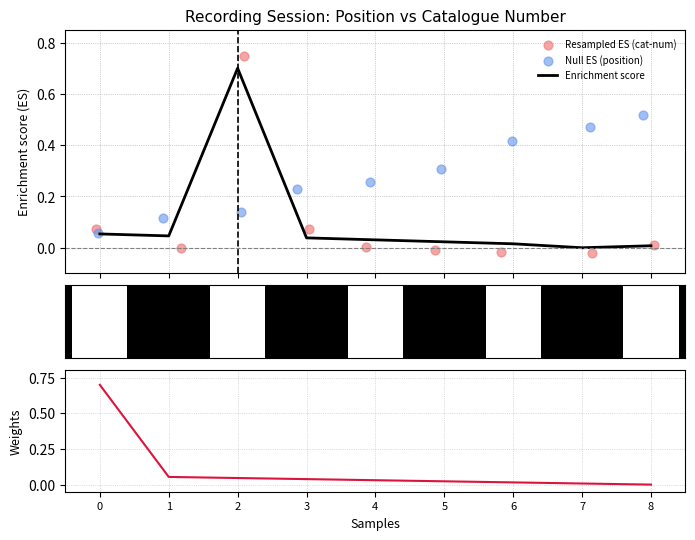

Is the value of Weights at 7 greater than the value of Enrichment score at 2?

No